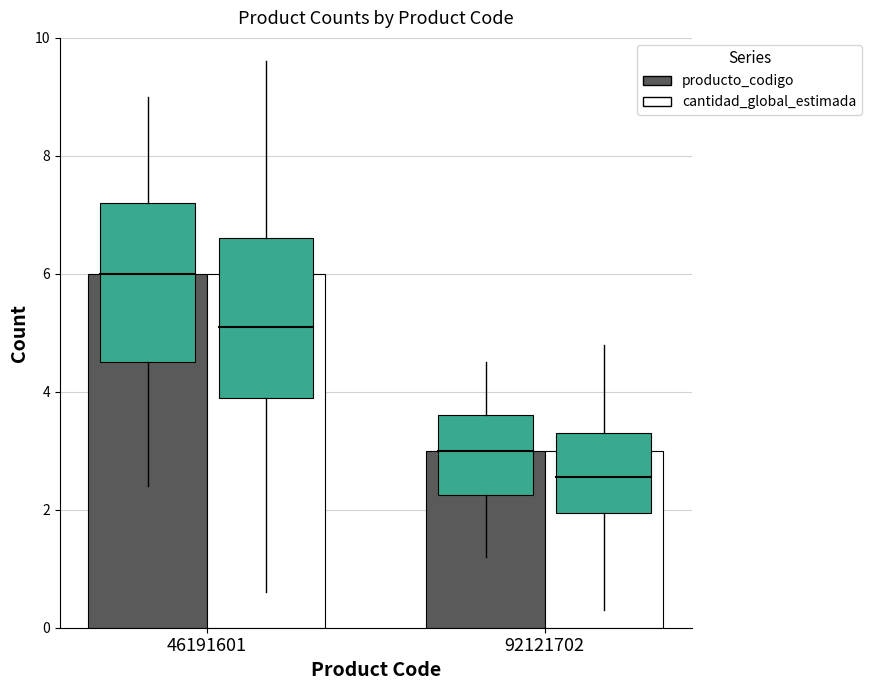

Is it true that cantidad_global_estimada equals 6 at 46191601?

True